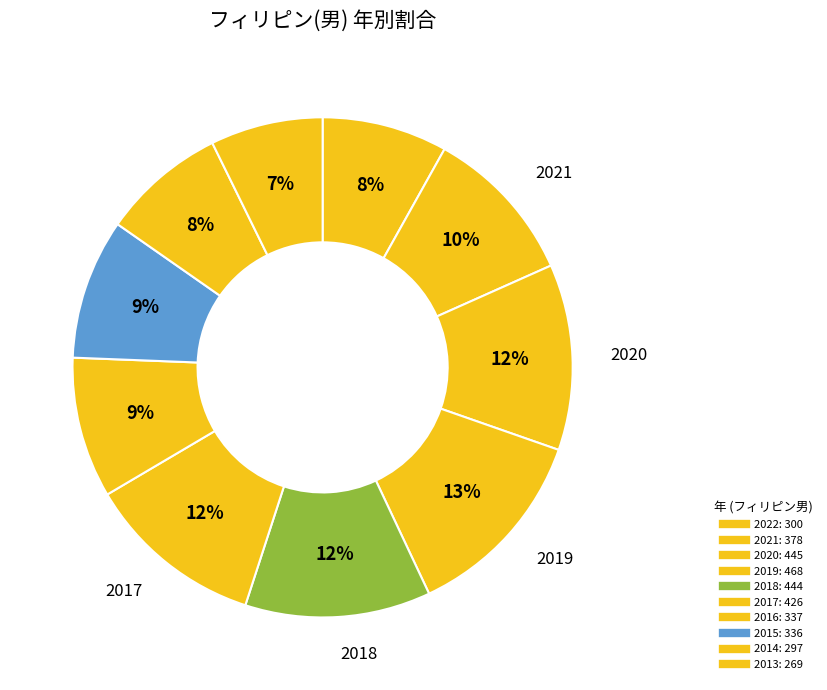

What is the largest slice in the pie chart?

2019